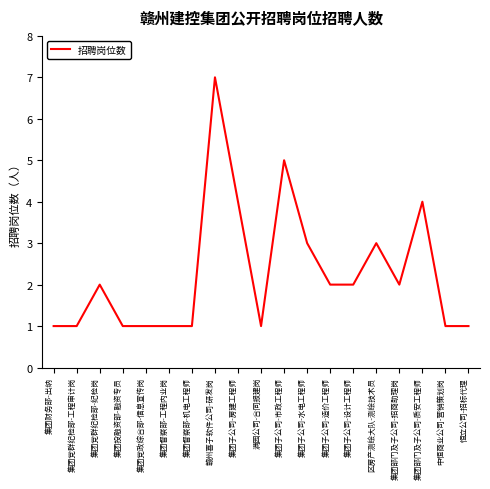

Reading left to right, list all the values displayed in this chart.

1	1	2	1	1	1	1	7	4	1	5	3	2	2	3	2	4	1	1